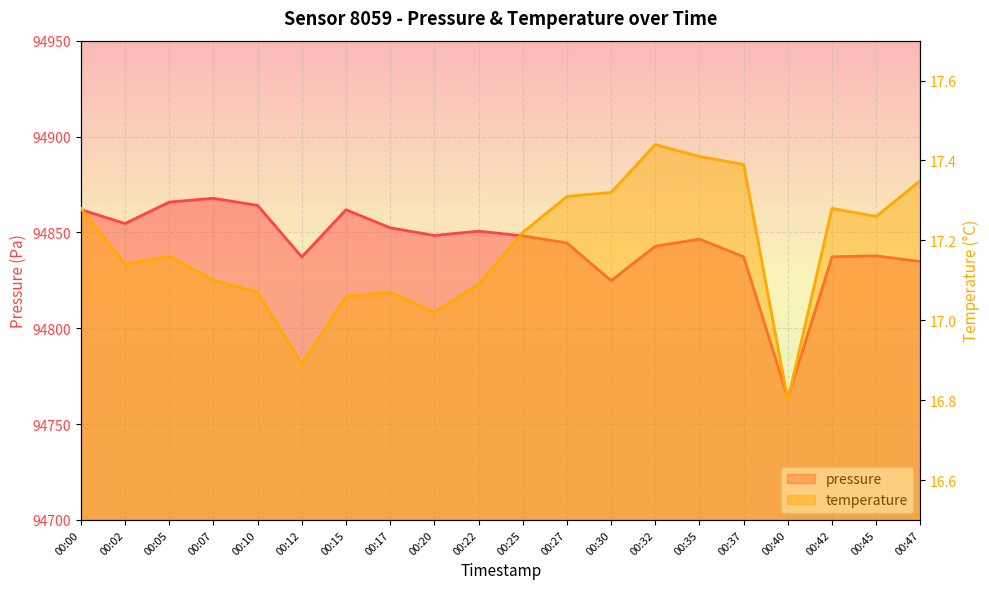

True or false: pressure has more than 1 interior local peaks.

True